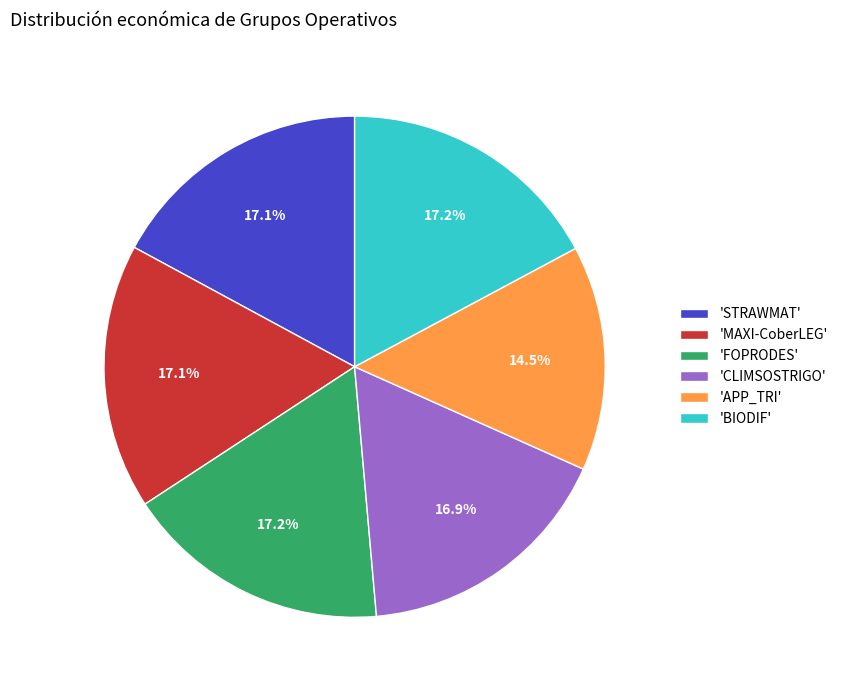

Which slice is the smallest?

'APP_TRI'